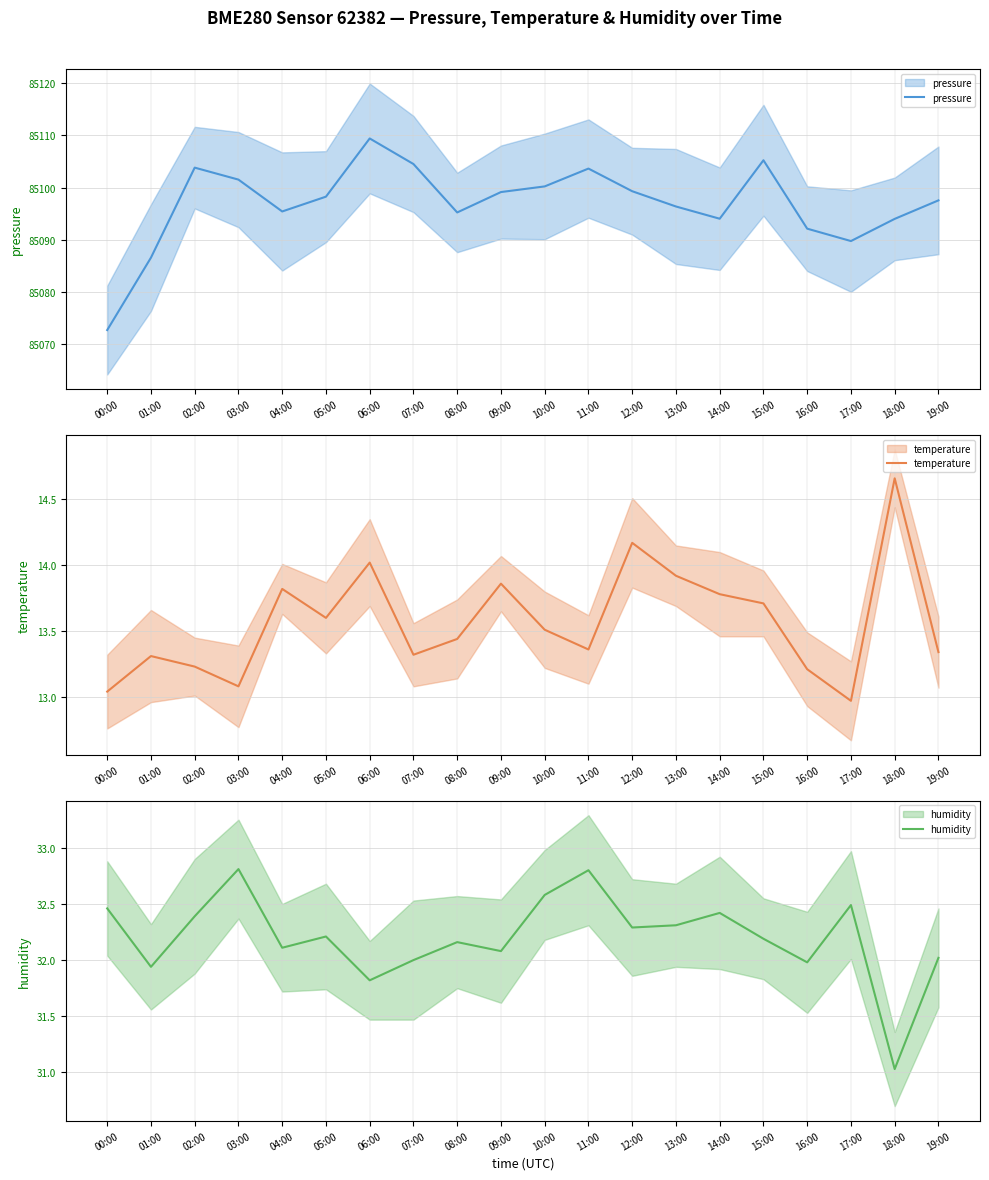

Between 13:00 and 18:00, which series saw the biggest shift?

pressure